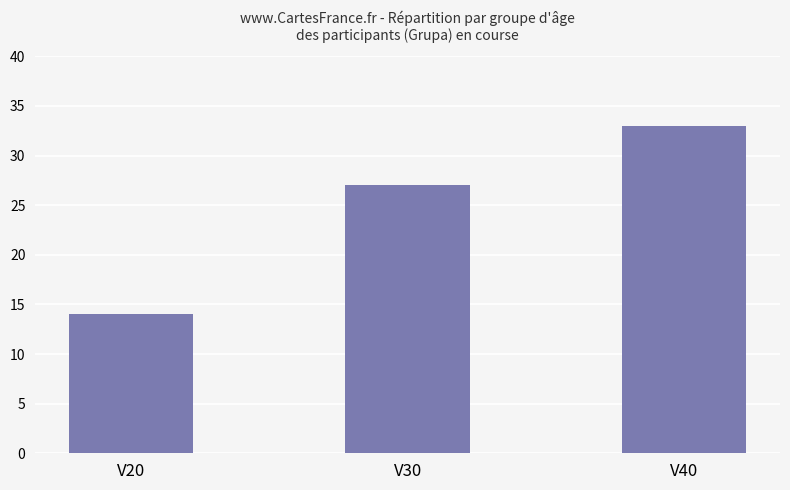

Which category has the highest value across all series?

V40